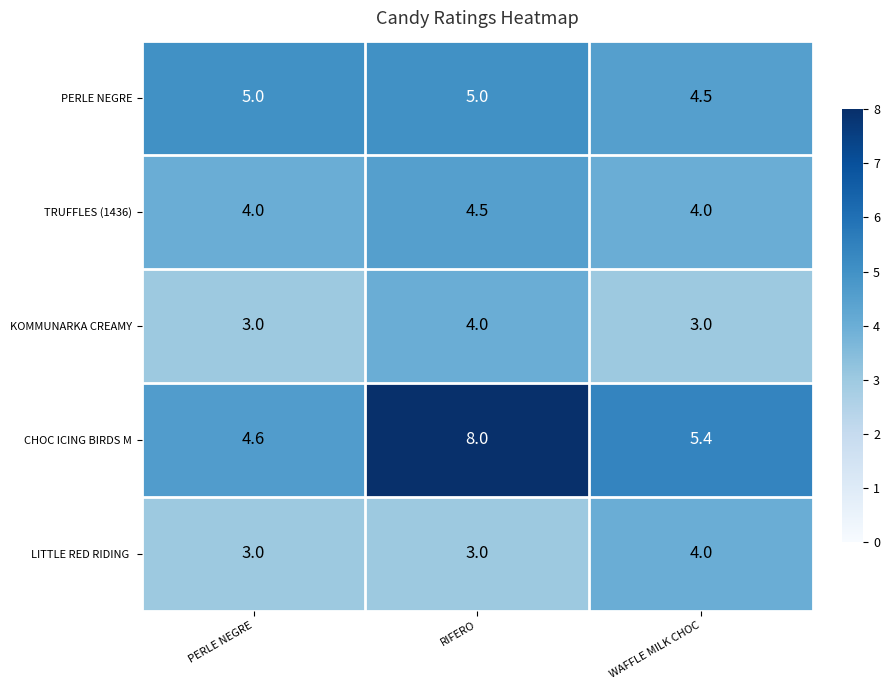

What is the minimum value shown in the chart?

3.0